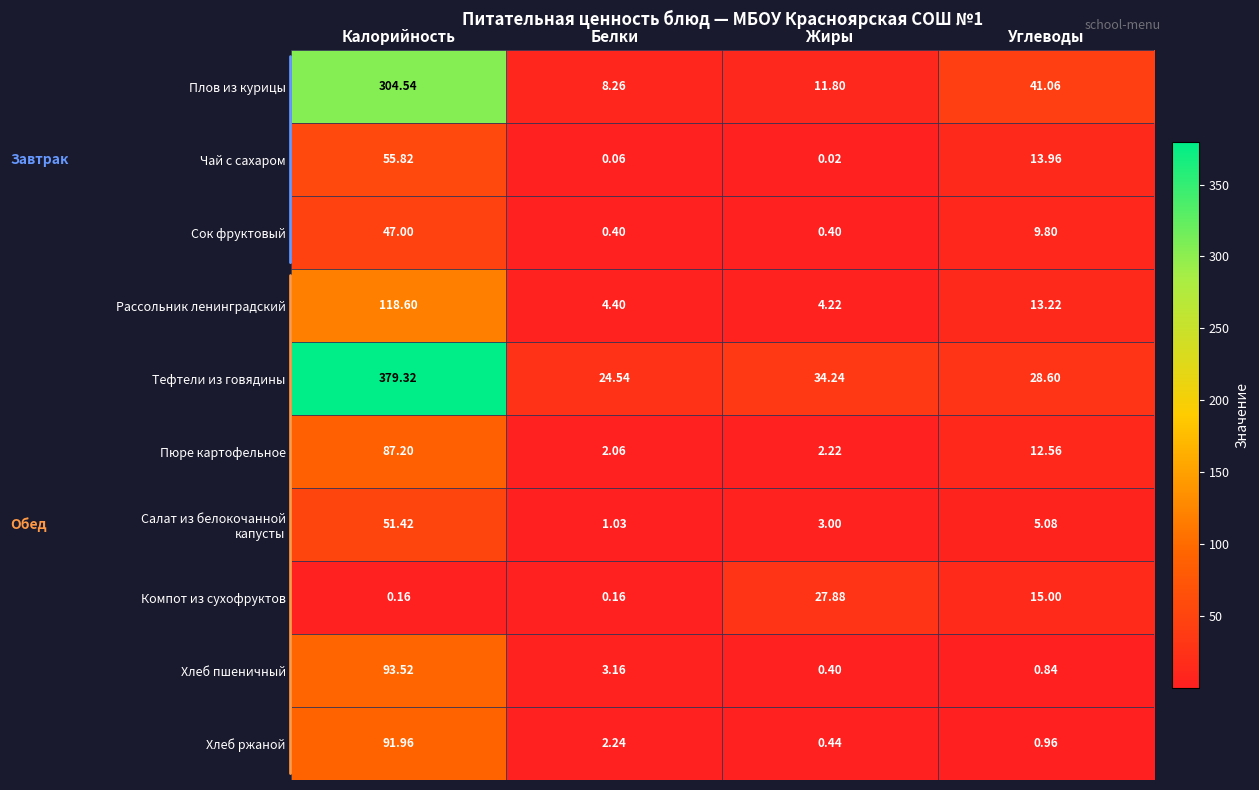

What is the total value across all series at Углеводы?

141.1